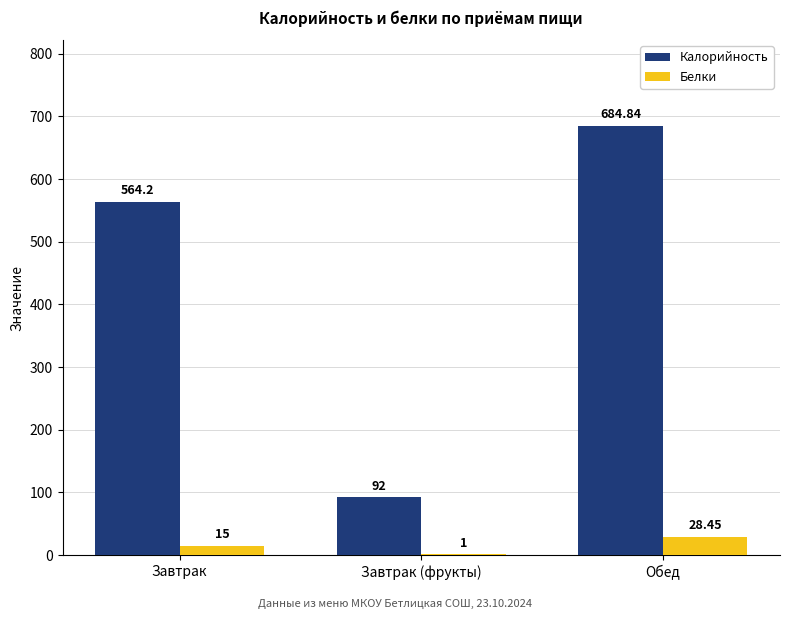

What is the sum of all Белки values?

44.5